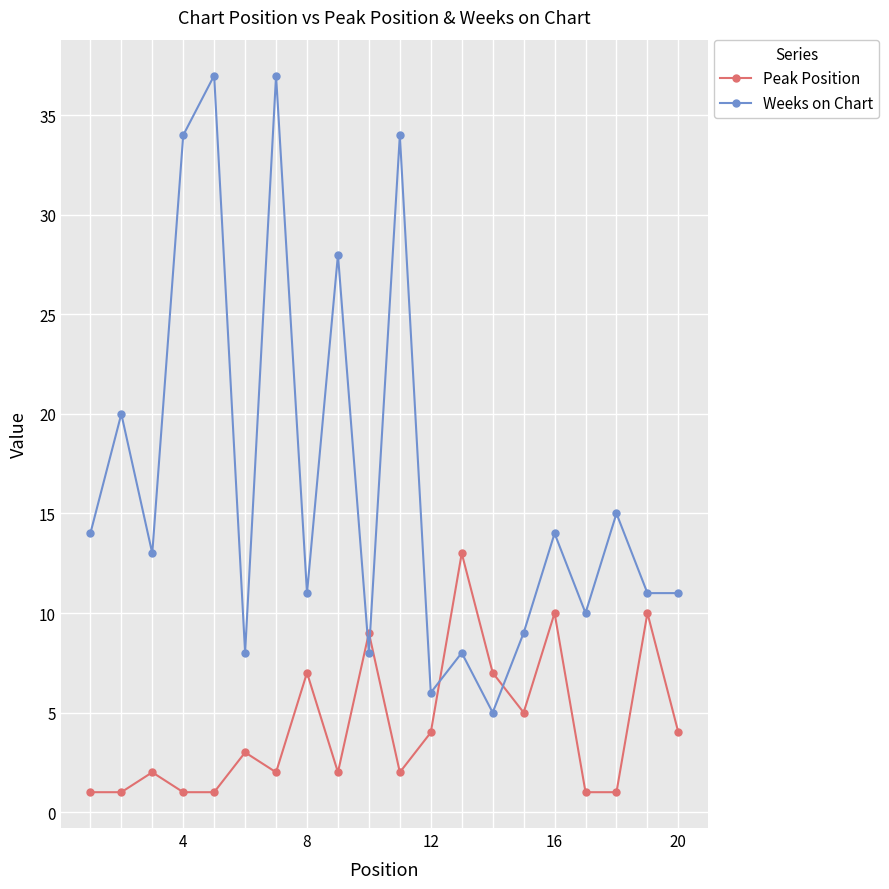

Which series has the largest range (max minus min)?

Weeks on Chart